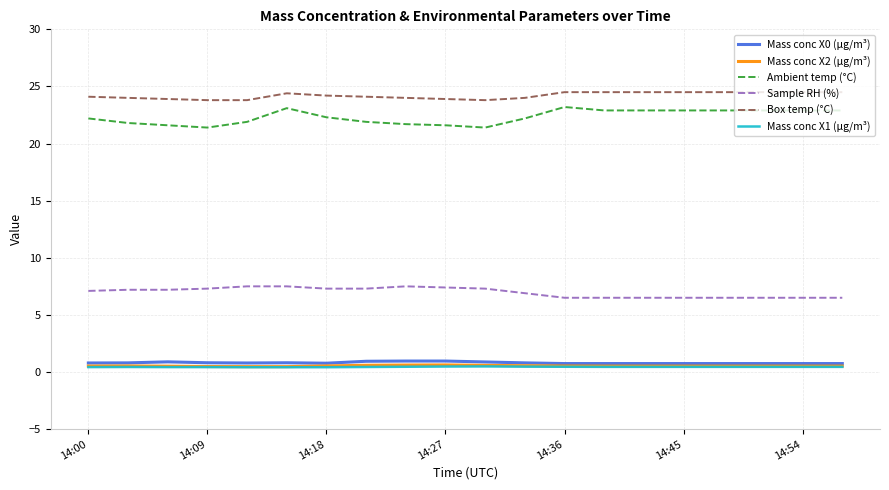

What is the difference between the maximum and minimum values in the Mass conc X0 (μg/m³) series?

0.2